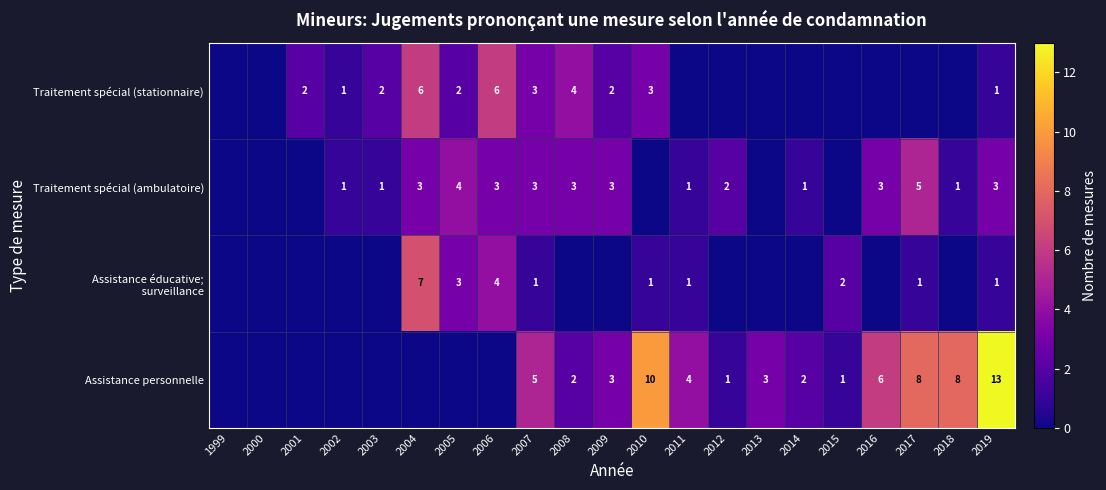

True or false: Assistance personnelle has a value of 2 at 2012.

False